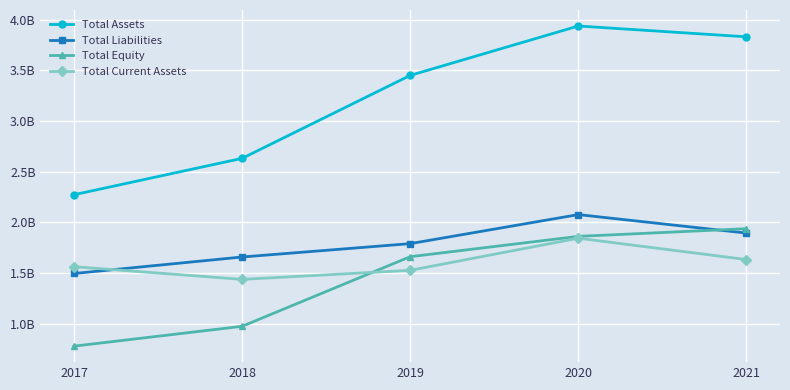

What are all the series names shown in the legend?

Total Assets, Total Liabilities, Total Equity, Total Current Assets